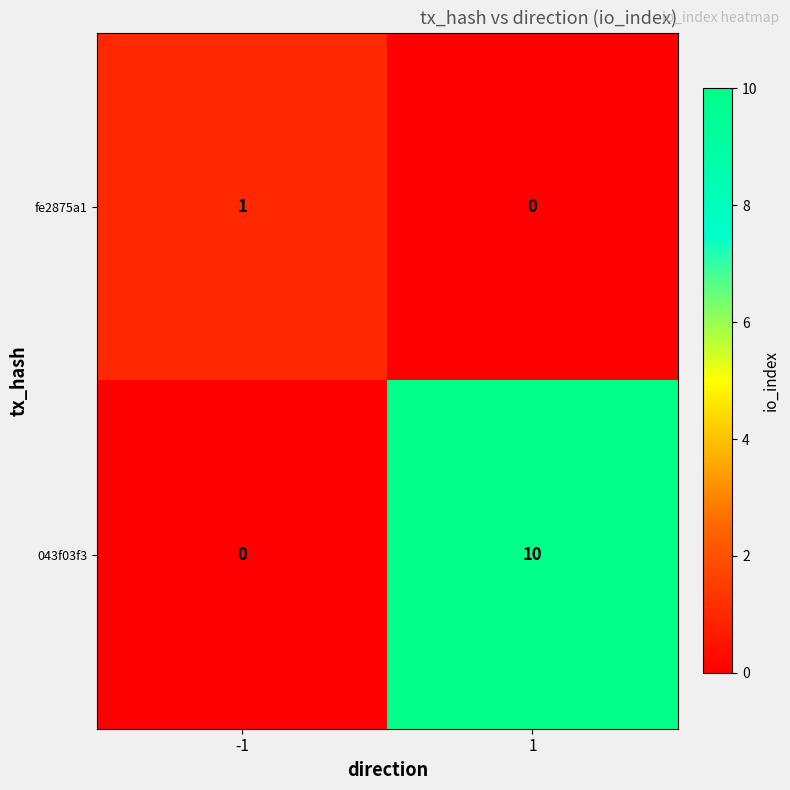

What is the total value across all series at 1?

10